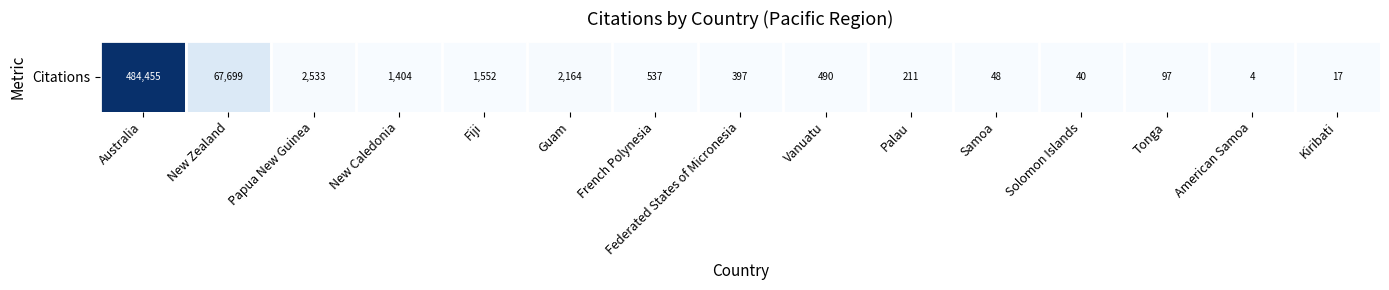

What is the maximum value shown in the chart?

484455